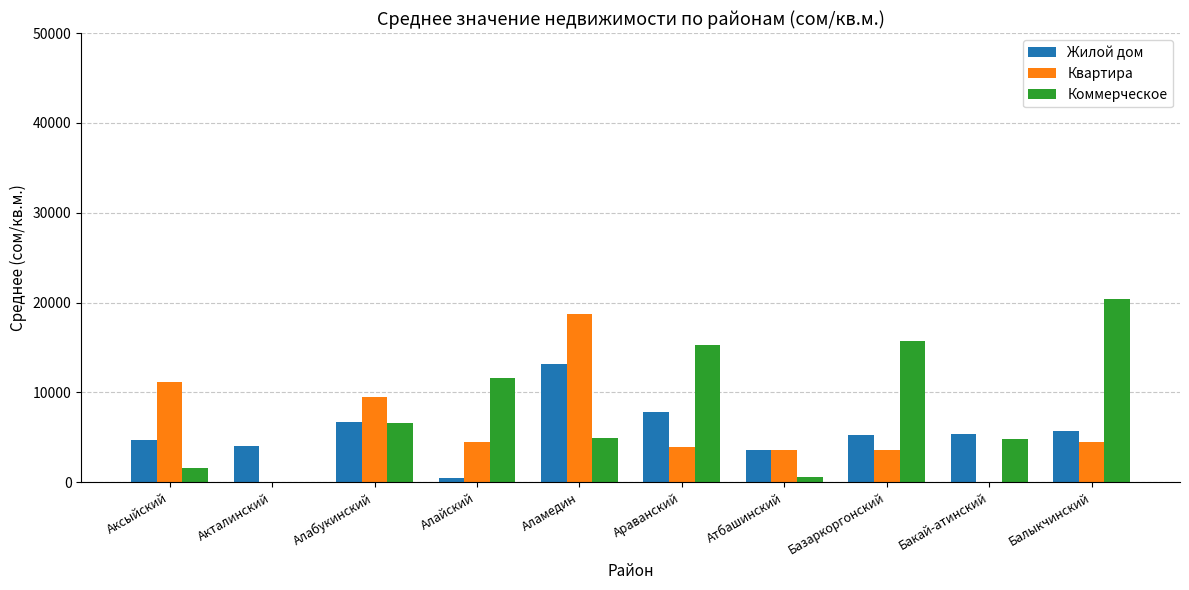

Are the bars horizontal?

No